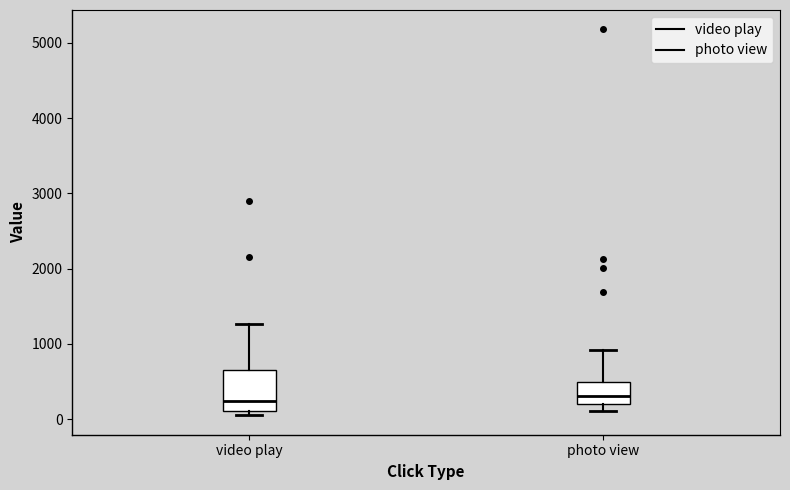

Where does the upper whisker of the box for photo view end on the y-axis? The values are not printed on the chart, so give them approximately, as read against the axis.

900